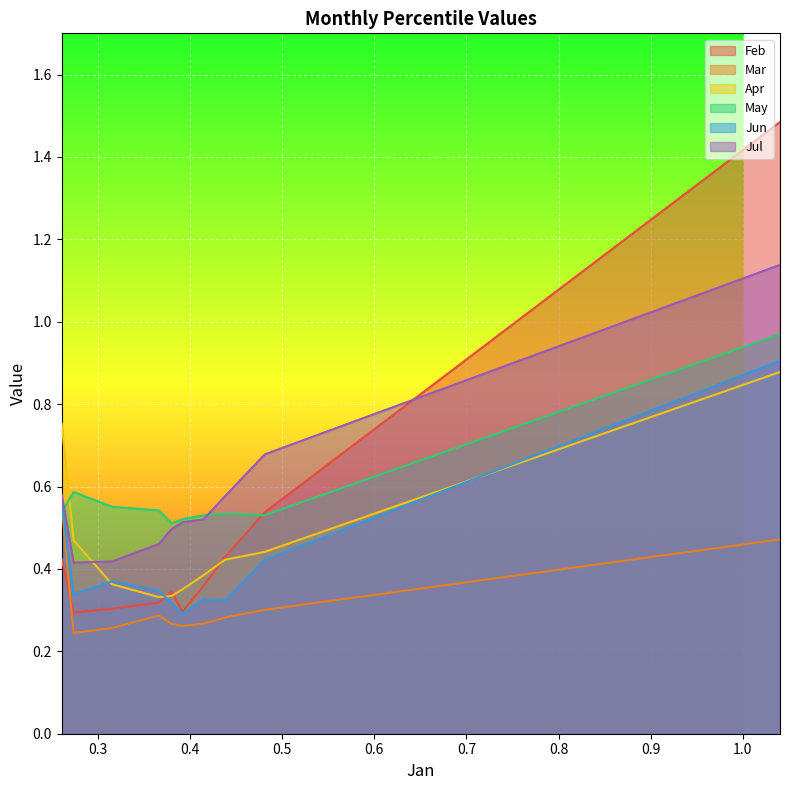

Between pct05 and pct95, which series saw the biggest shift?

Feb